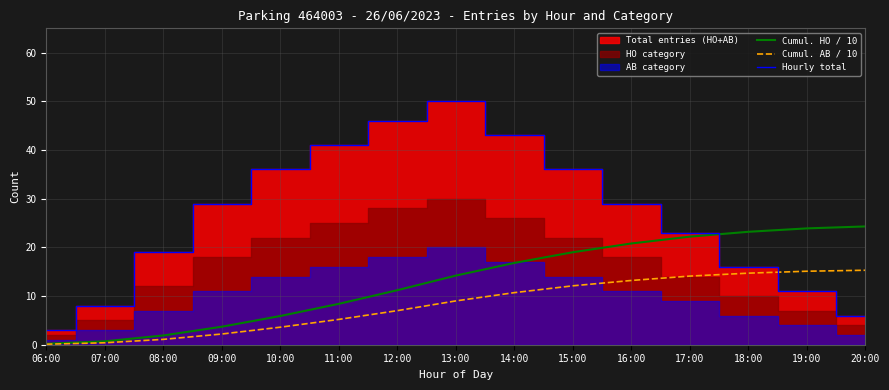

What position from the right is 12:00?

9